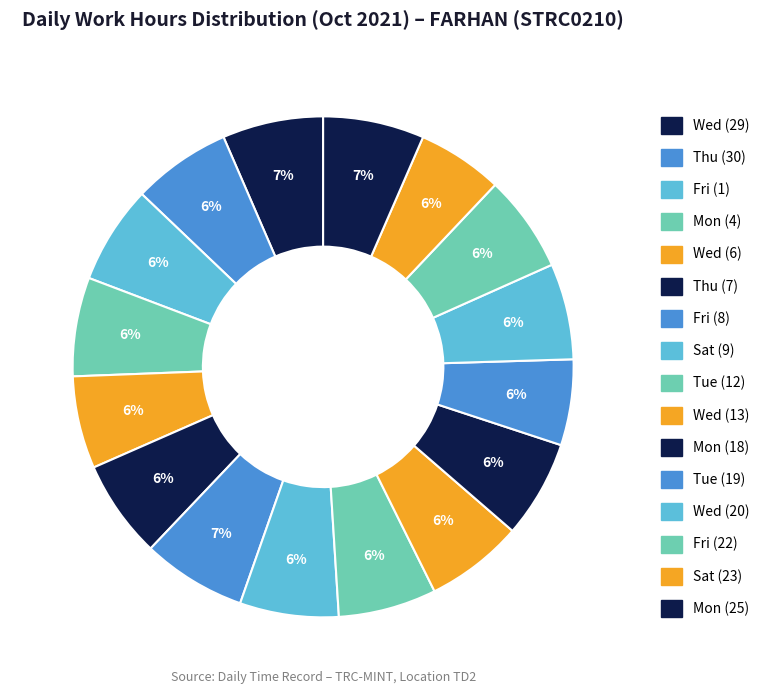

How many segments does this pie chart have?

16